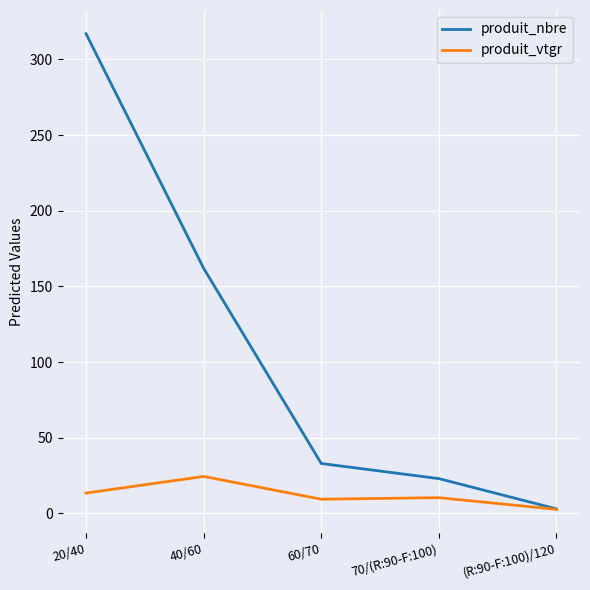

Is the value of produit_nbre at 60/70 greater than the value of produit_vtgr at 60/70?

Yes